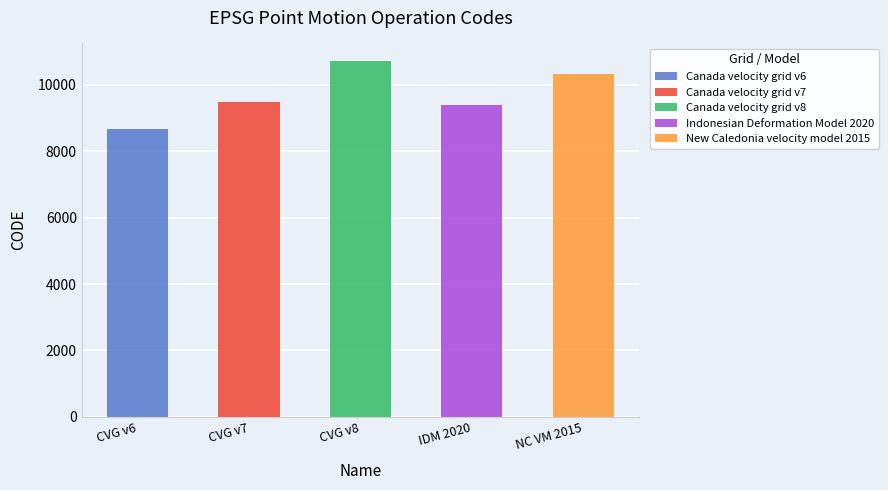

At which category does the chart reach its minimum across all series?

Canada velocity grid v6